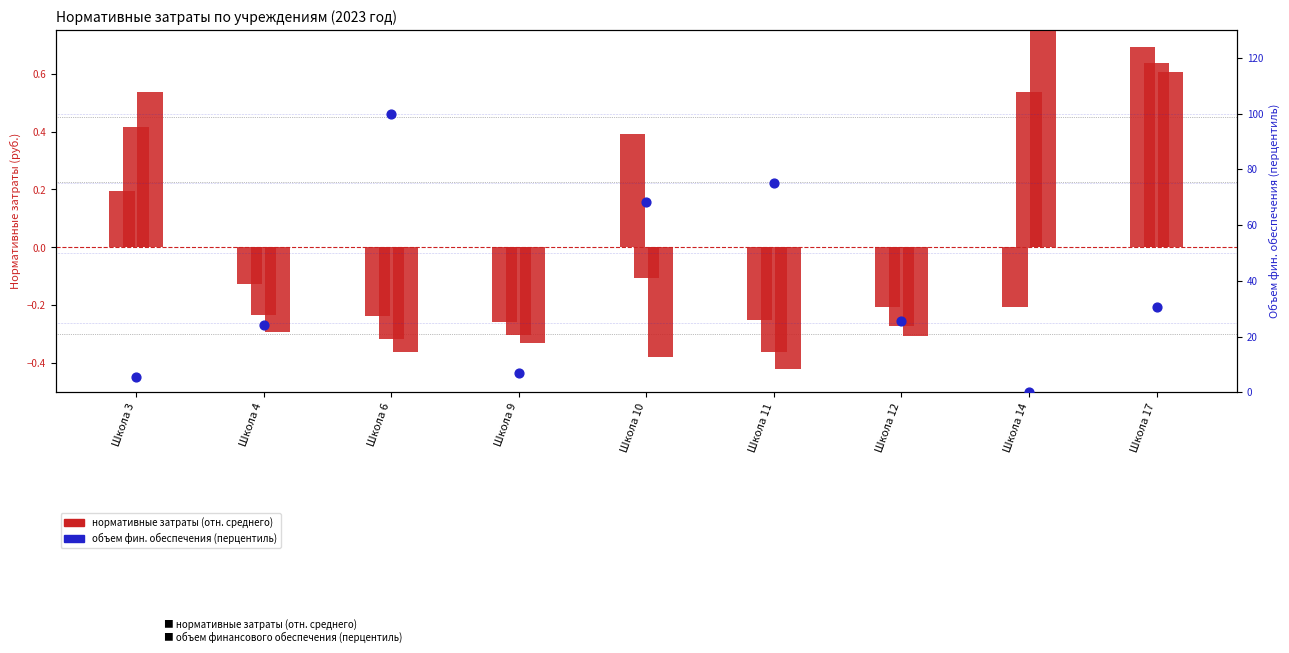

Which series has the largest Y range (max minus min)?

Объем фин. обеспечения (норм.)